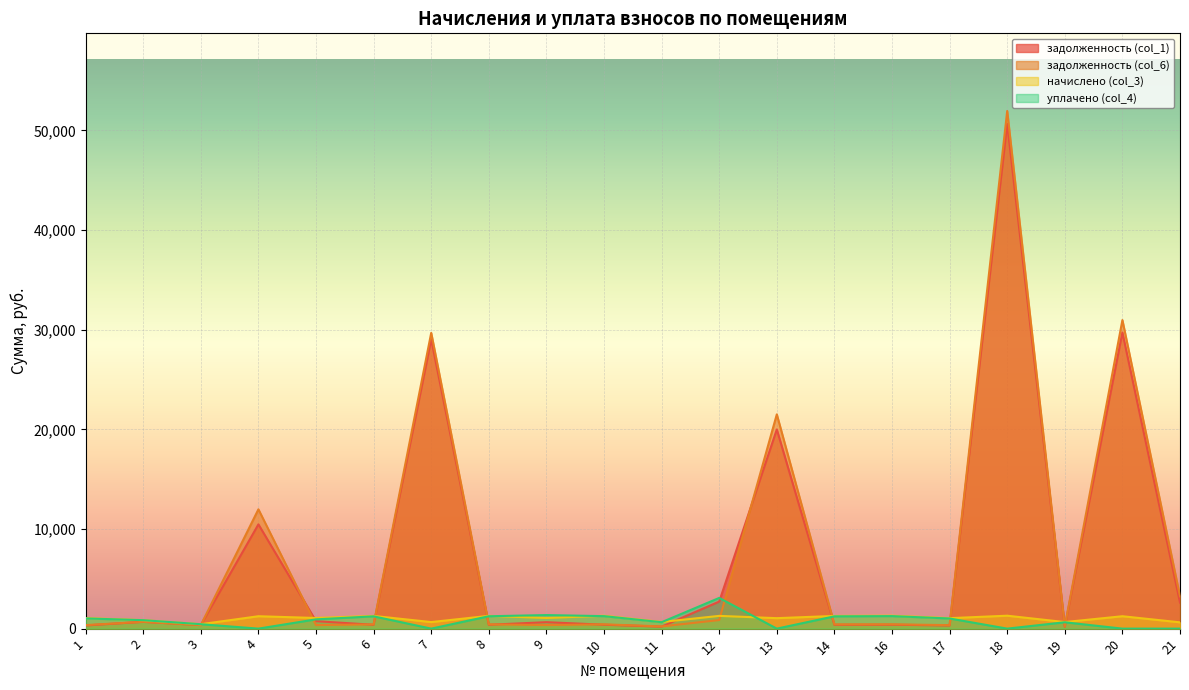

At which label is задолженность (col_6) closest to 26079?

7